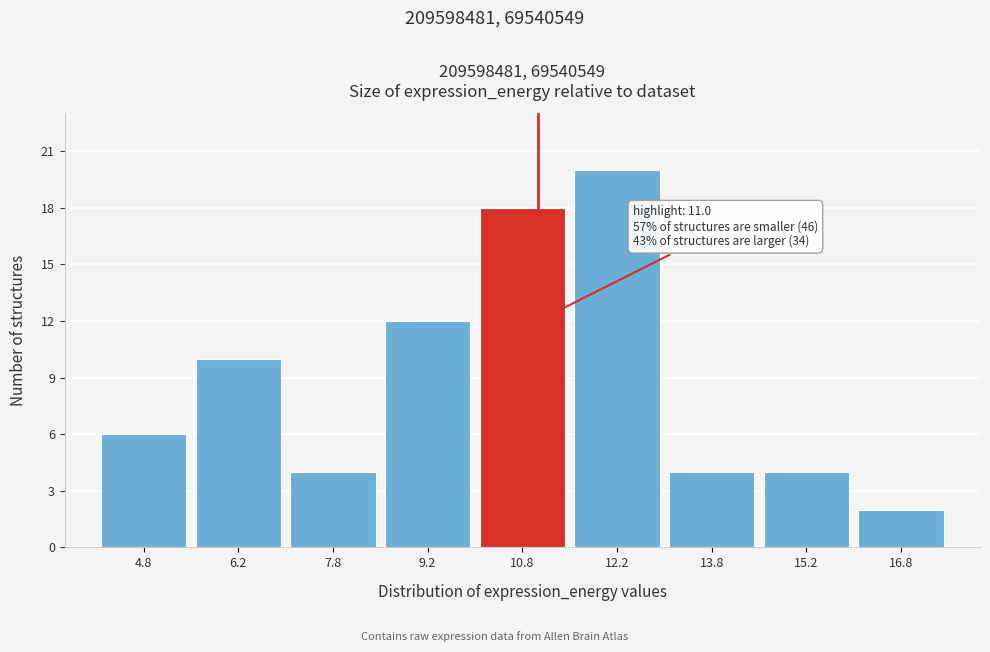

Which range on the x-axis has the tallest bar?

11.5 to 13.0